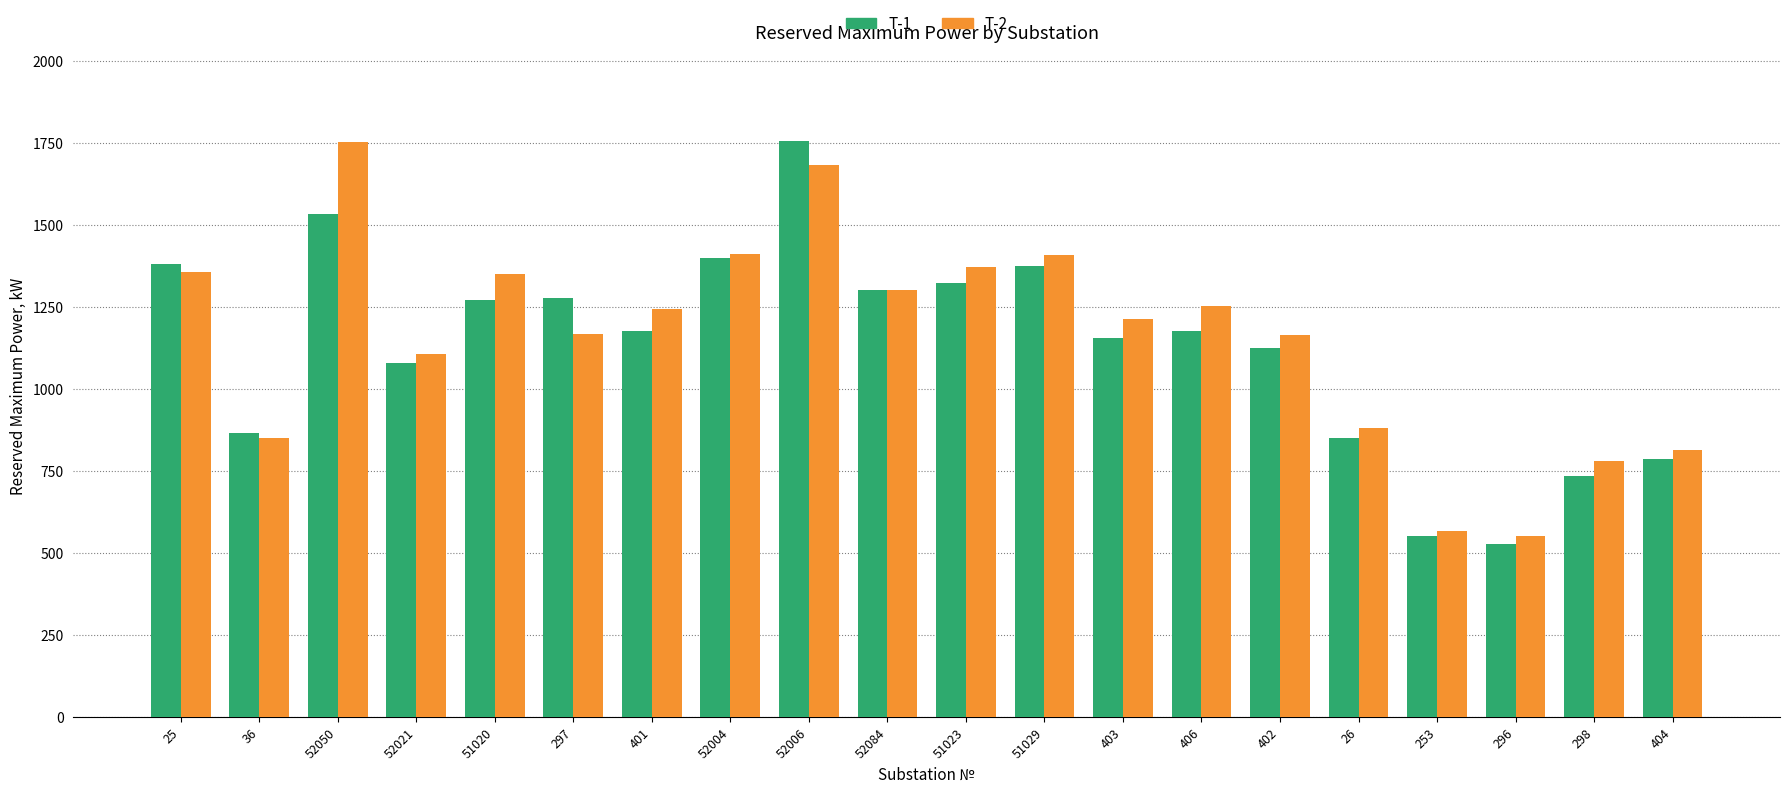

What position from the right is 296?

3